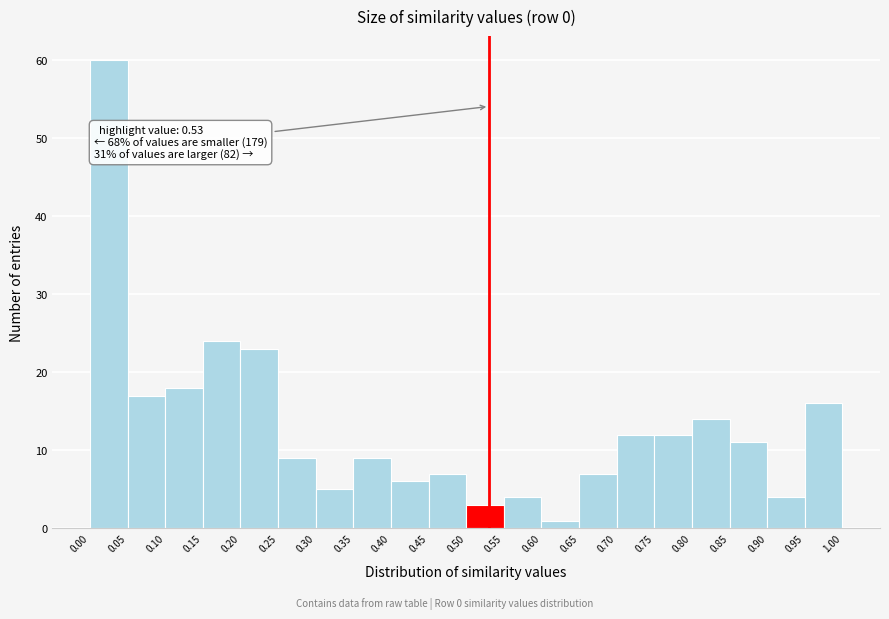

Which range on the x-axis has the tallest bar?

0.00 to 0.05